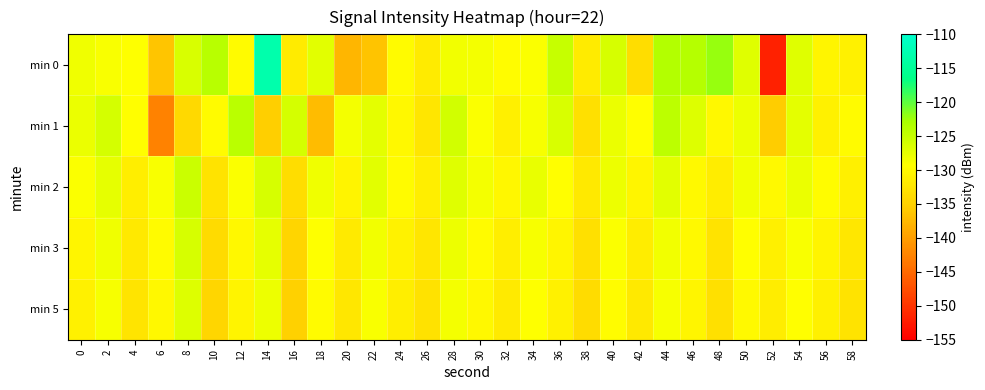

Reading left to right, extract all data points from this chart.

min 0: 0=-128.2	2=-128.8	4=-129.2	6=-136.3	8=-126.4	10=-123.9	12=-129.7	14=-113.1	16=-131.7	18=-127.1	20=-137.7	22=-136.5	24=-129.8	26=-131.8	28=-128.3	30=-128.6	32=-129.6	34=-129.1	36=-125.1	38=-131.8	40=-126.3	42=-133.4	44=-123.6	46=-123.8	48=-122.2	50=-127.0	52=-151.7	54=-127.0	56=-130.4	58=-130.9
min 1: 0=-127.8	2=-126.1	4=-129.4	6=-142.6	8=-134.1	10=-129.8	12=-124.1	14=-135.1	16=-126.1	18=-137.1	20=-128.5	22=-127.3	24=-130.1	26=-132.4	28=-125.9	30=-129.0	32=-131.2	34=-128.7	36=-126.5	38=-133.1	40=-127.8	42=-129.5	44=-124.3	46=-126.8	48=-130.2	50=-128.1	52=-135.6	54=-127.4	56=-131.0	58=-129.8
min 2: 0=-129.1	2=-127.5	4=-131.3	6=-128.9	8=-125.4	10=-132.7	12=-129.0	14=-126.3	16=-133.5	18=-128.2	20=-130.7	22=-127.1	24=-129.8	26=-131.4	28=-126.9	30=-128.6	32=-130.3	34=-127.7	36=-129.4	38=-132.1	40=-128.0	42=-130.5	44=-127.2	46=-129.9	48=-131.6	50=-128.3	52=-130.0	54=-127.8	56=-129.6	58=-131.2
min 3: 0=-130.5	2=-128.2	4=-132.1	6=-129.7	8=-126.3	10=-133.8	12=-130.2	14=-127.5	16=-134.6	18=-129.3	20=-131.8	22=-128.4	24=-130.9	26=-132.5	28=-128.0	30=-129.7	32=-131.4	34=-128.8	36=-130.5	38=-133.2	40=-129.1	42=-131.6	44=-128.3	46=-130.0	48=-132.7	50=-129.4	52=-131.1	54=-128.9	56=-130.7	58=-132.3
min 5: 0=-131.0	2=-128.7	4=-132.6	6=-130.2	8=-126.8	10=-134.3	12=-130.7	14=-128.0	16=-135.1	18=-129.8	20=-132.3	22=-128.9	24=-131.4	26=-133.0	28=-128.5	30=-130.2	32=-131.9	34=-129.3	36=-131.0	38=-133.7	40=-129.6	42=-132.1	44=-128.8	46=-130.5	48=-133.2	50=-129.9	52=-131.6	54=-129.4	56=-131.2	58=-132.8